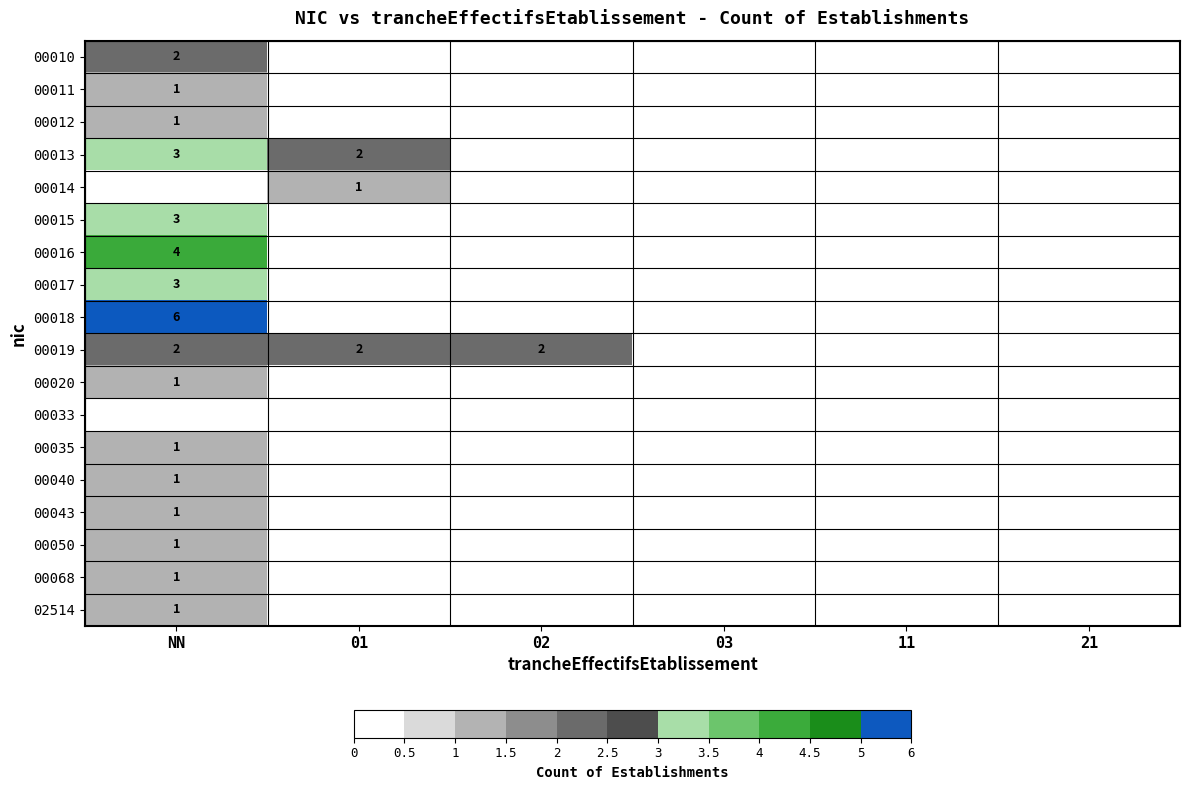

The 00019 series shows 0 at 01. True or false?

False